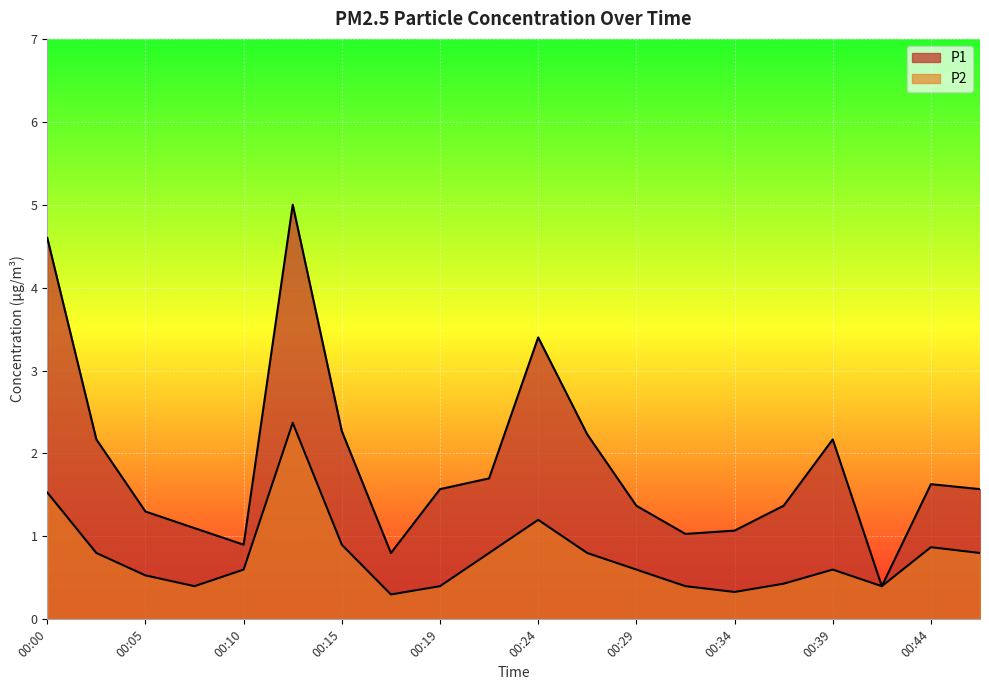

What is the spread (max minus min) of values at 00:19?

1.2